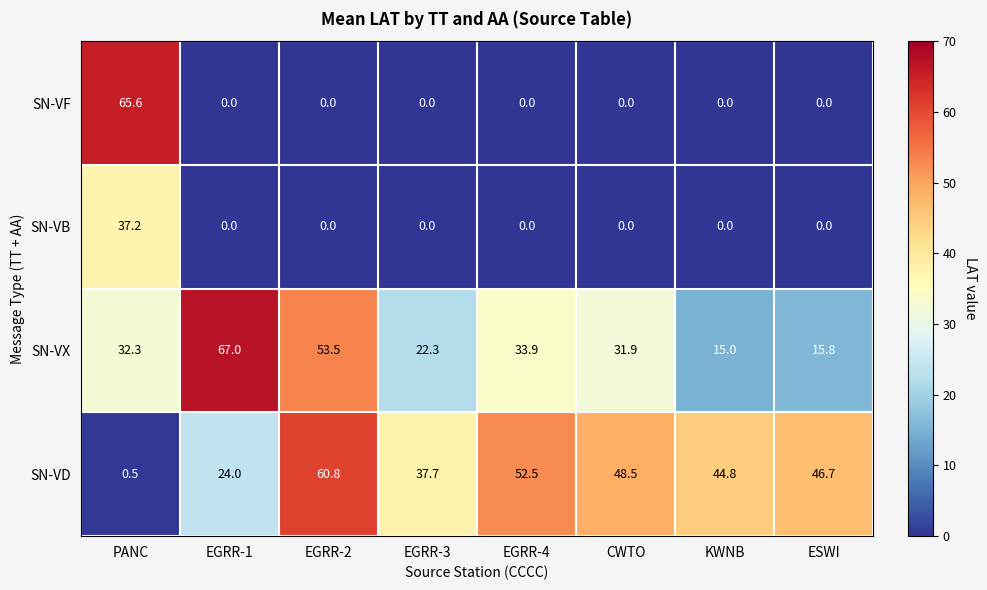

List the labels in order of SN-VX value, largest first.

EGRR-1, EGRR-2, EGRR-4, PANC, CWTO, EGRR-3, ESWI, KWNB